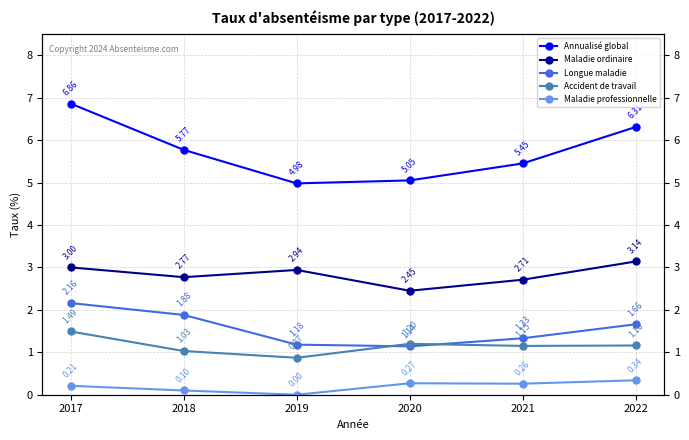

How many interior local valleys does the Annualisé global series have?

1